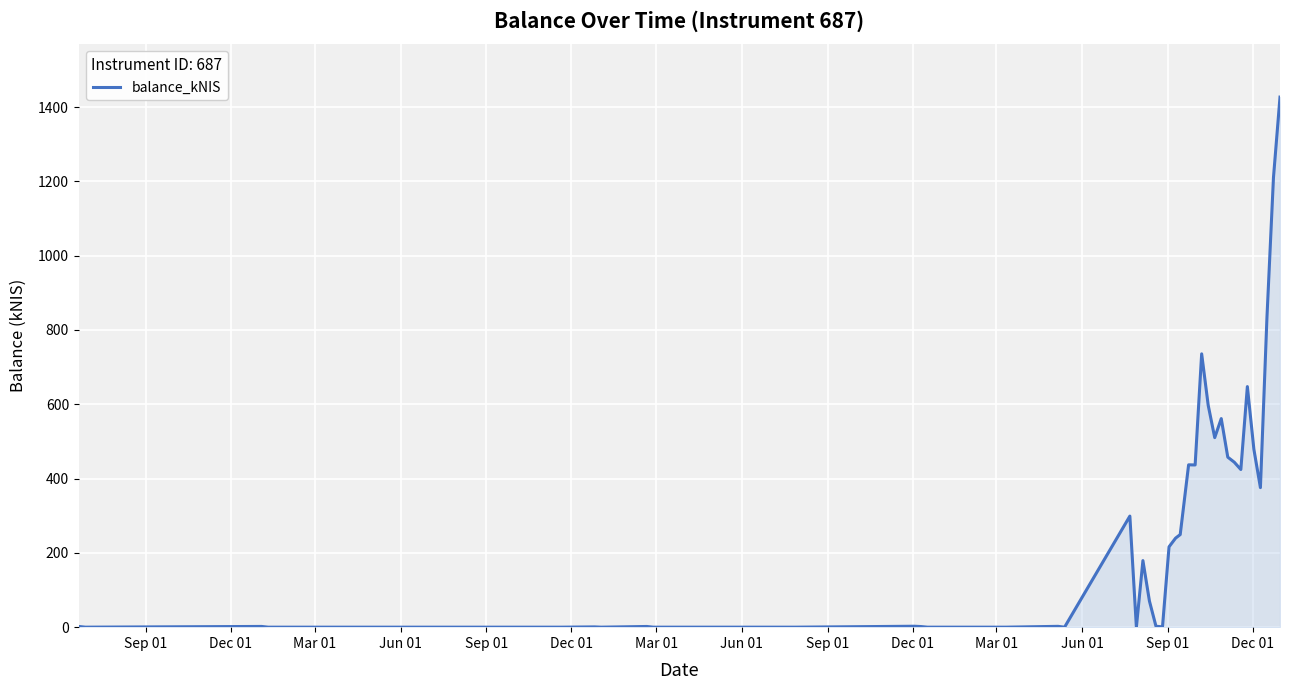

What is the maximum value shown in the chart?

1426.9